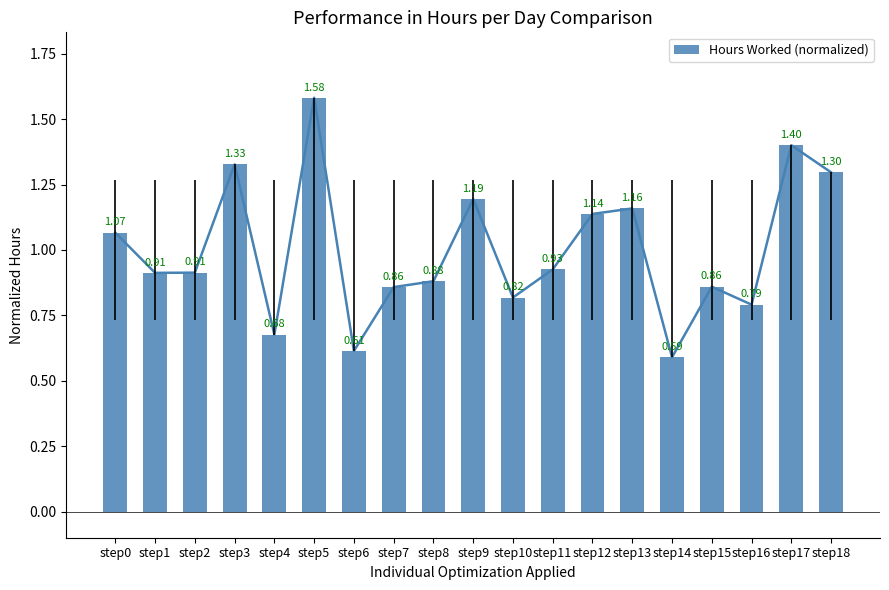

What is the average value?

1.0